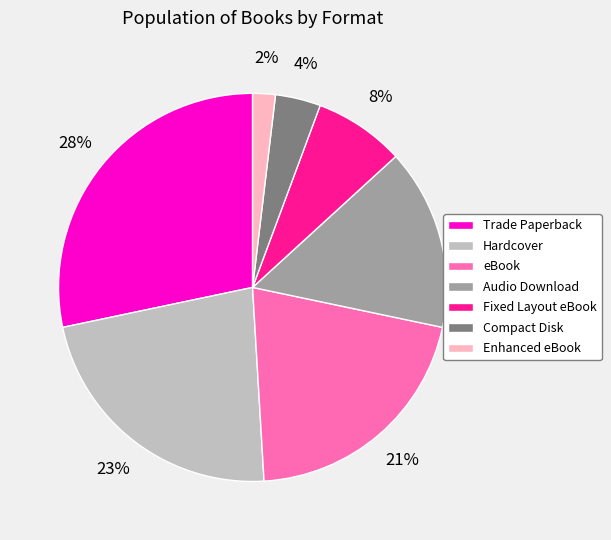

To the nearest percent, what is the combined percentage of eBook and Enhanced eBook?

23%